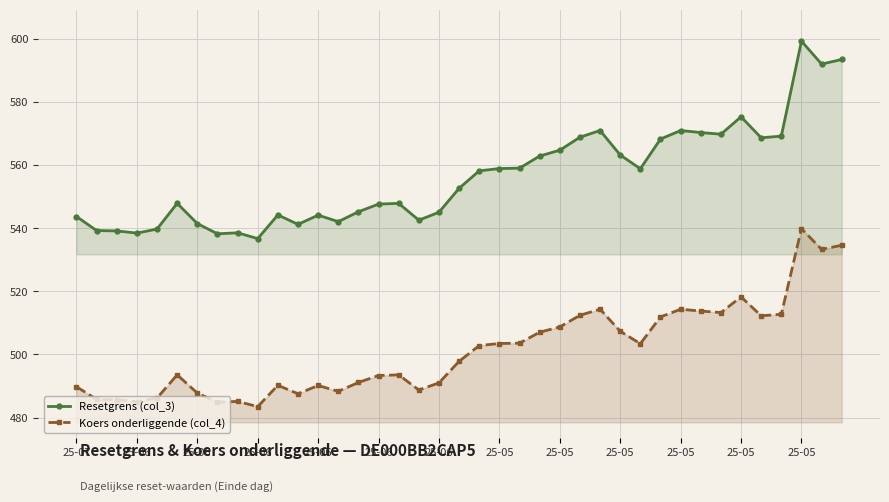

True or false: Koers onderliggende (col_4) and Resetgrens (col_3) cross at least once.

False